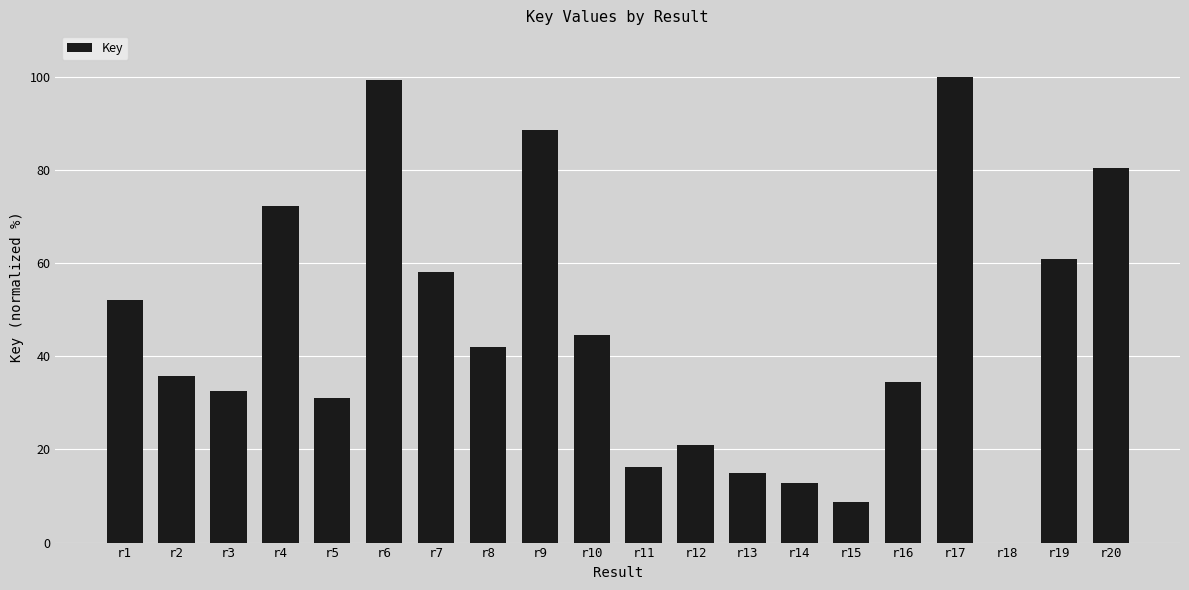

Reading left to right, list all the values displayed in this chart.

52.0	35.8	32.5	72.3	31.1	99.3	58.2	41.9	88.5	44.6	16.2	20.9	14.8	12.8	8.8	34.5	100.0	0.0	60.9	80.4